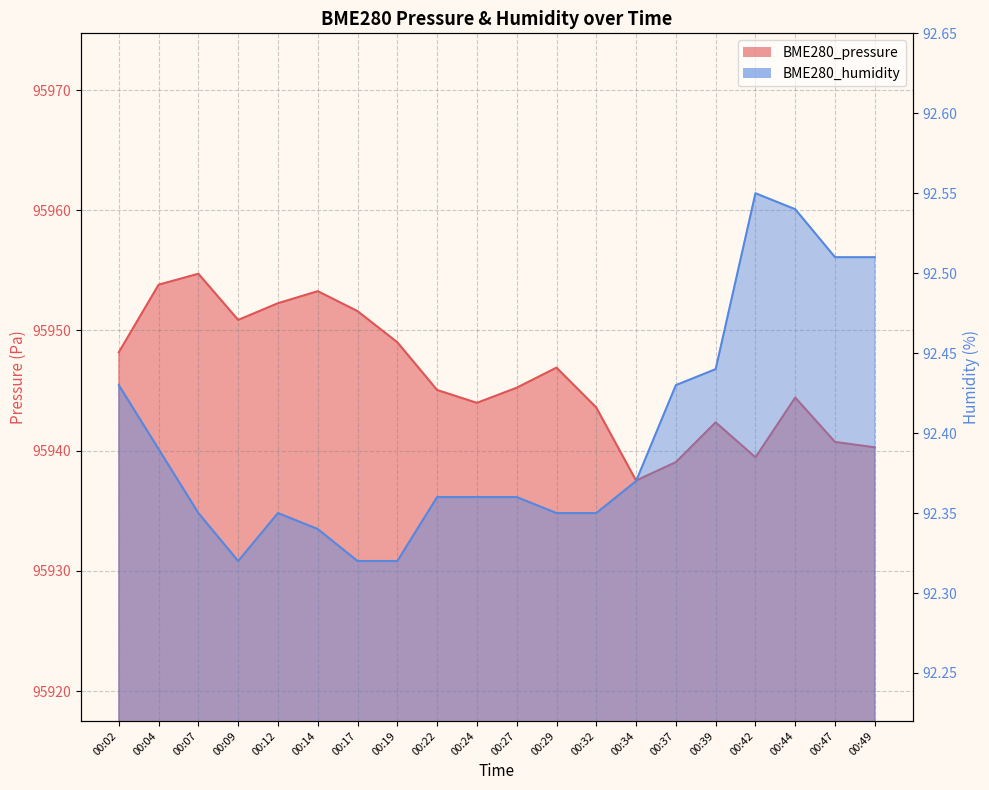

Is the value of BME280_humidity at 00:24 greater than the value of BME280_pressure at 00:44?

No